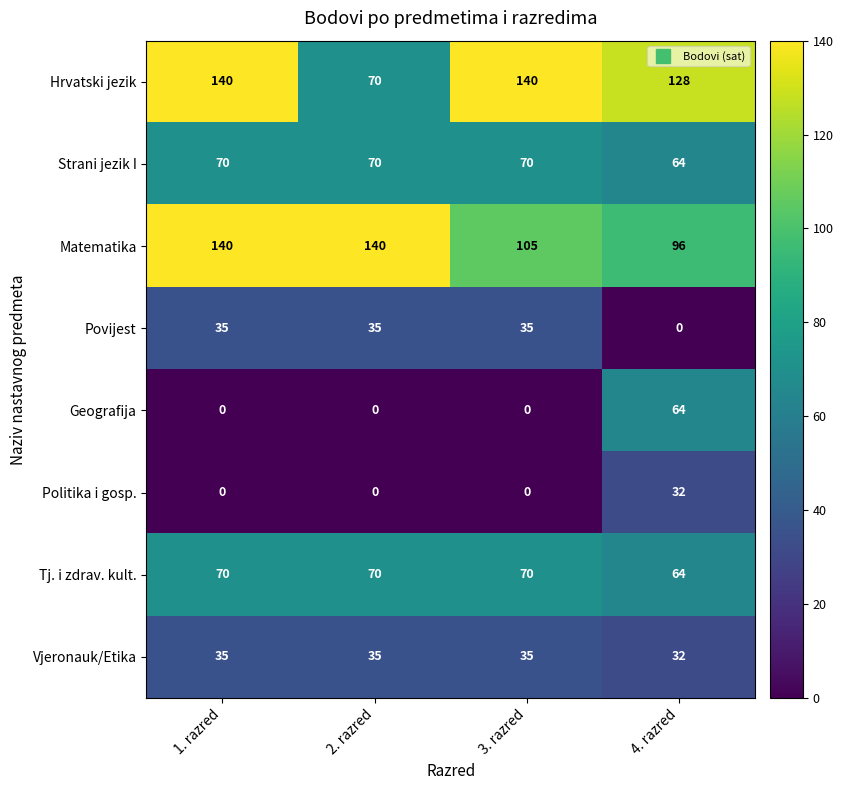

Which series has the largest range (max minus min)?

Hrvatski jezik